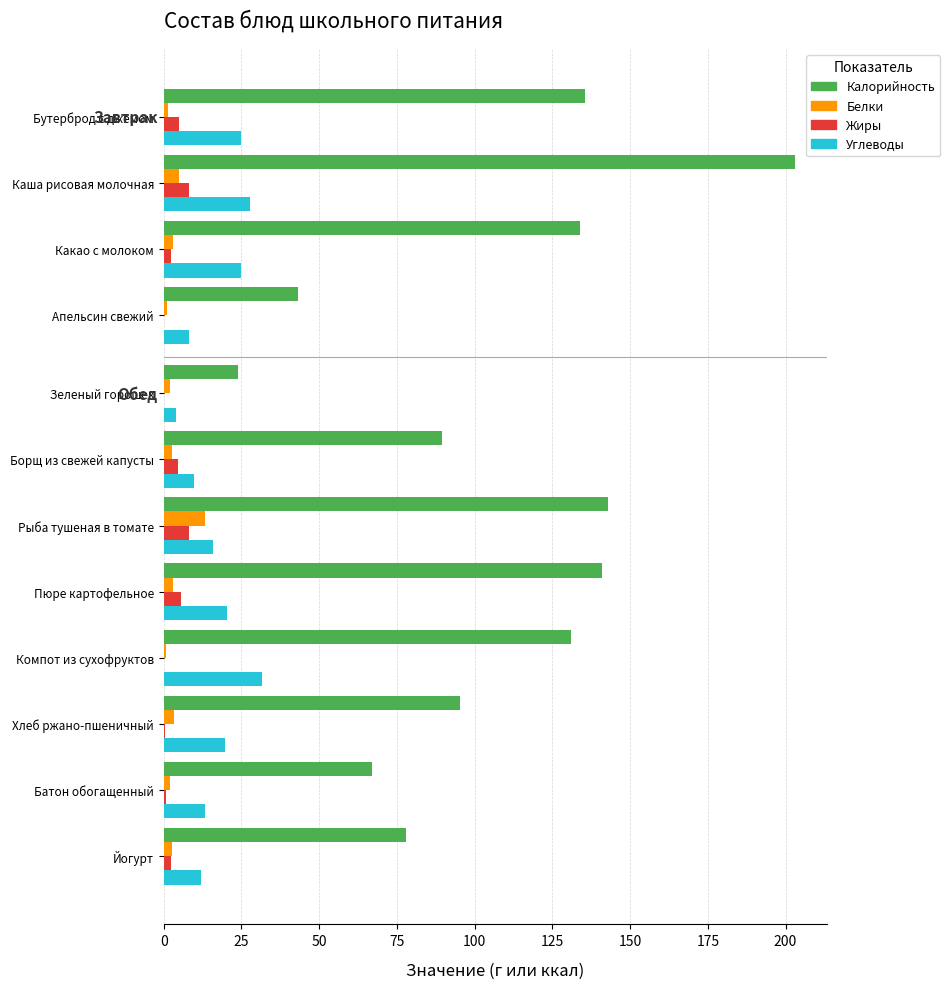

Which series changed the most between Бутерброд с джемом and Каша рисовая молочная?

Калорийность